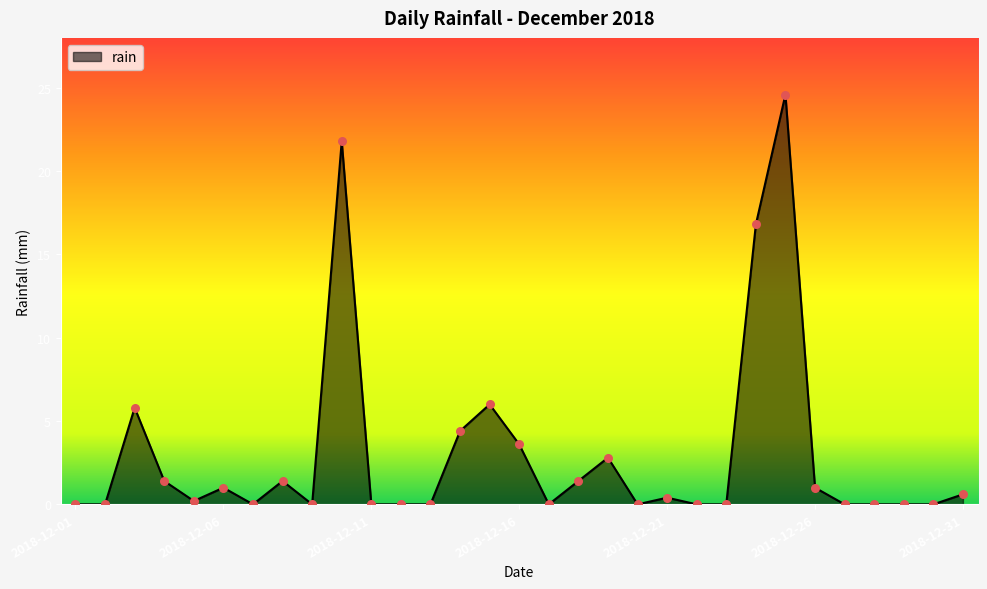

What is the difference between the maximum and minimum values?

24.6